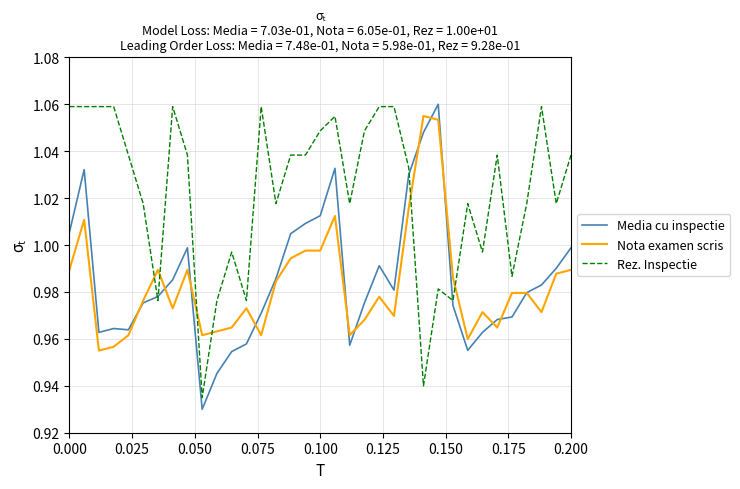

After their last crossing, which series has the higher values: Nota examen scris or Rez. Inspectie?

Rez. Inspectie